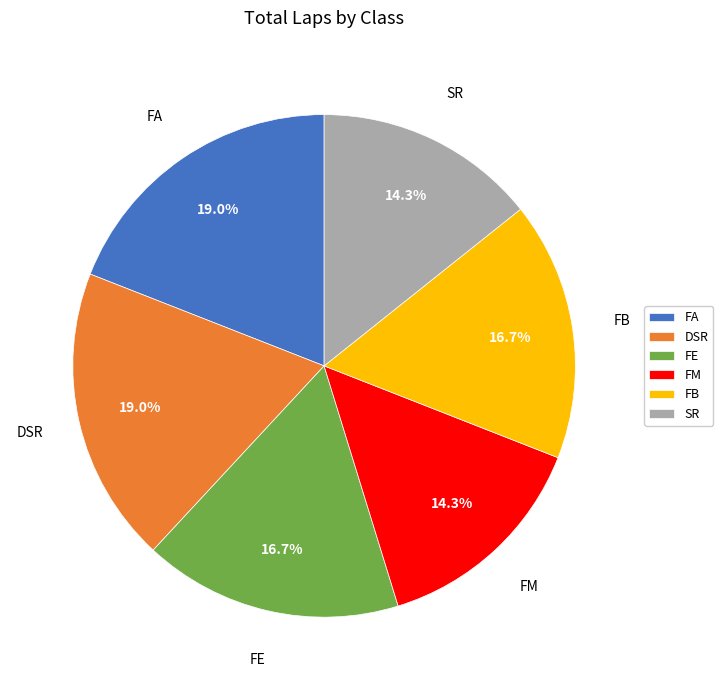

Does any single category account for the majority?

No